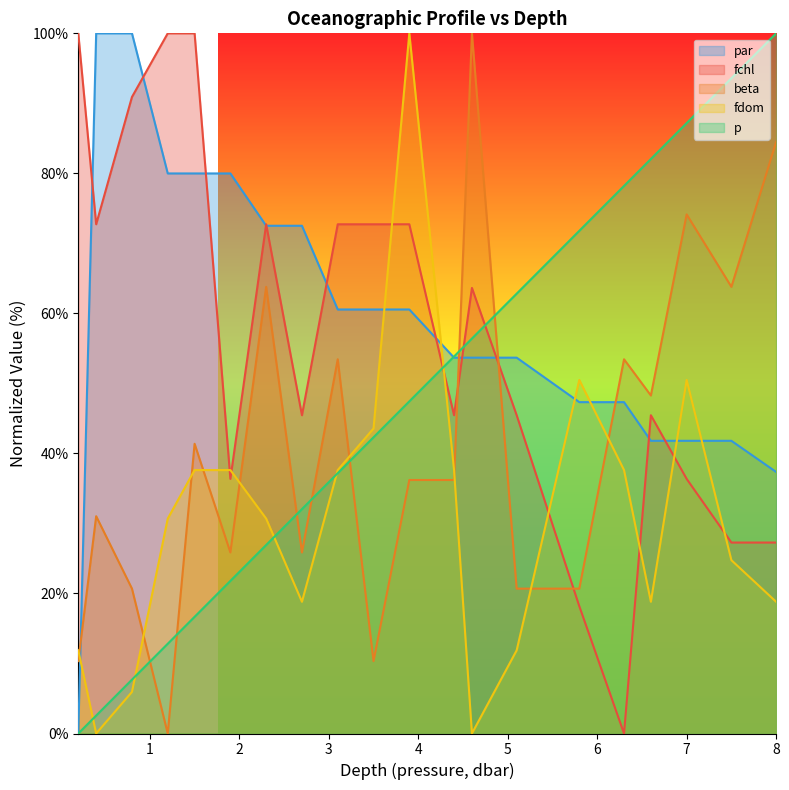

After their last crossing, which series has the higher values: p or fdom?

p